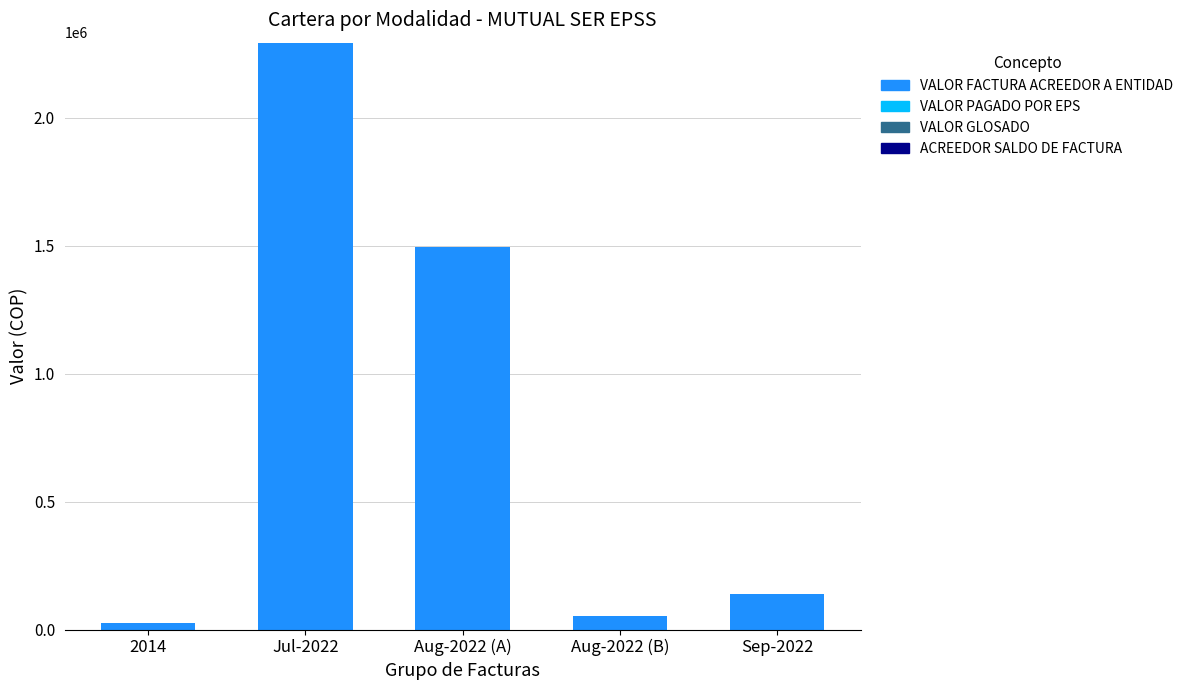

What is the difference between the maximum and minimum values?

2267203